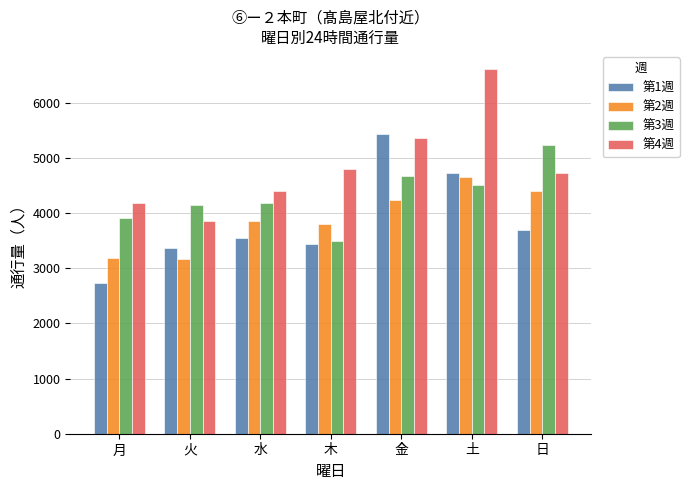

At which category is the sum across all series the highest?

土